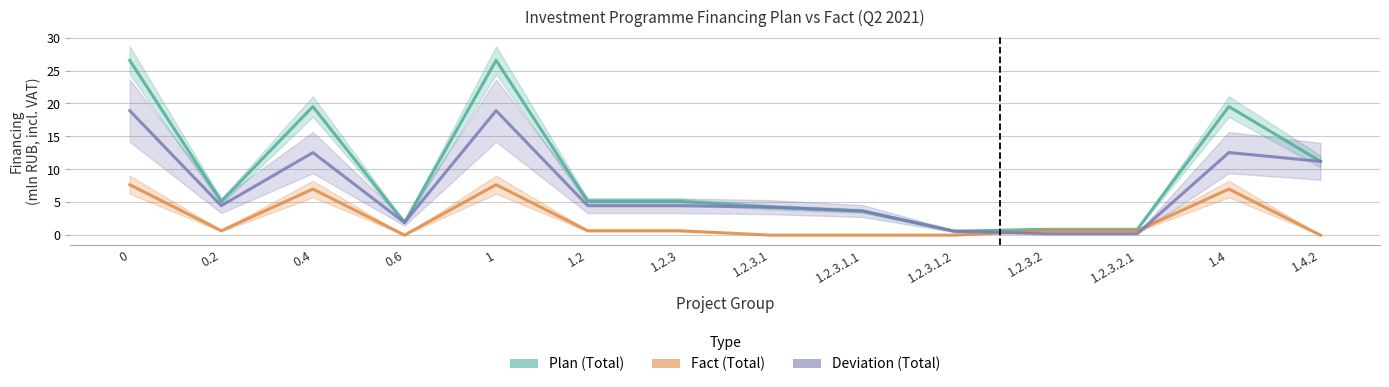

What is the difference between the maximum and minimum values in the Deviation (Total) series?

18.7